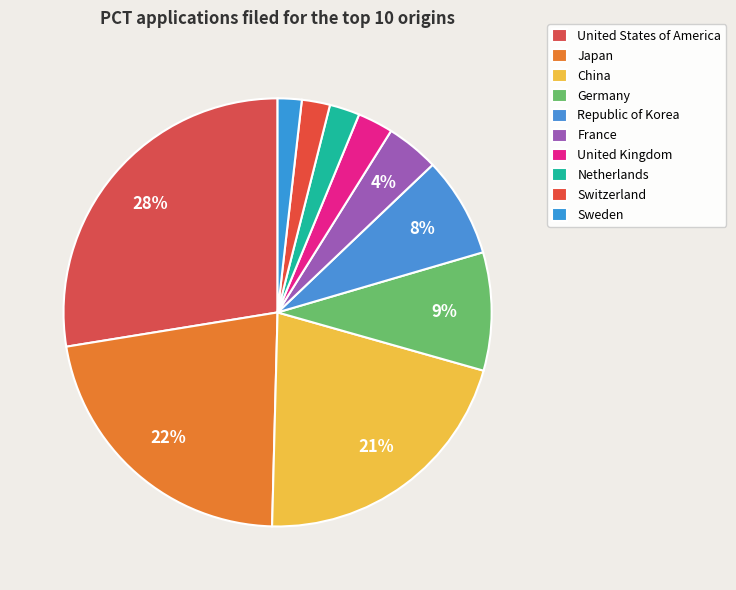

Is it true that Netherlands is 2% of the pie?

True